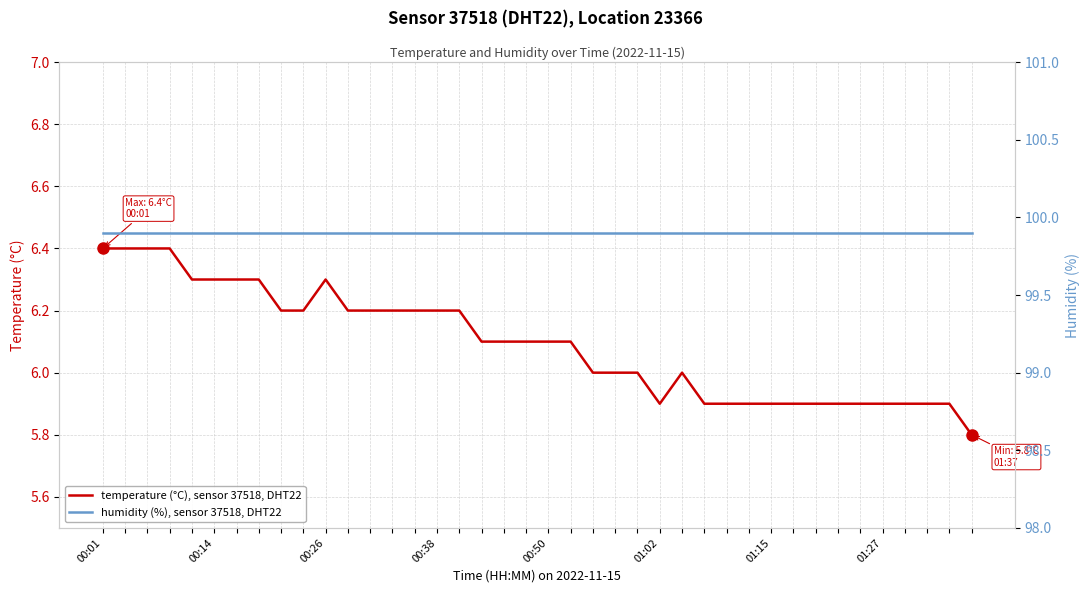

Which has a higher value, 27 or 36?

27